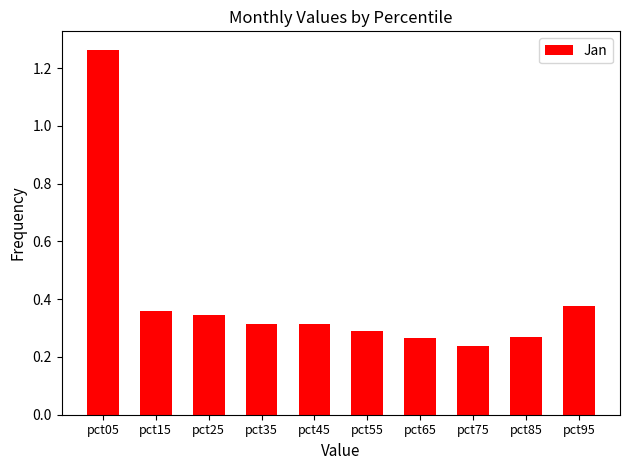

At which category does the chart reach its peak across all series?

pct05